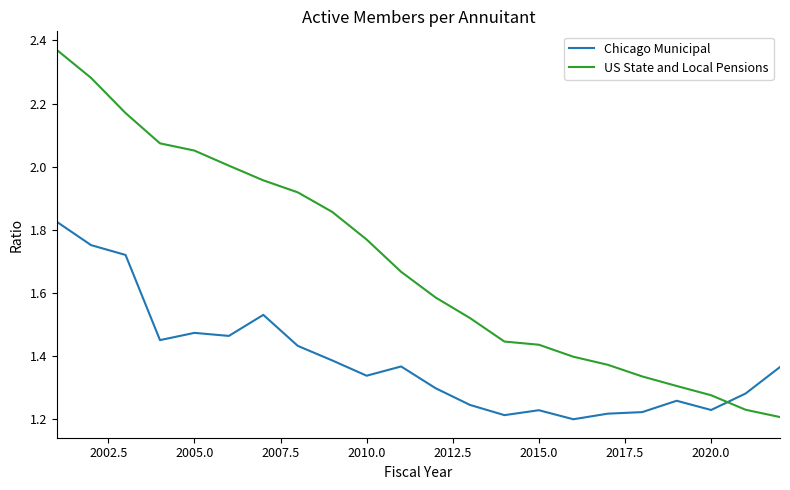

What is the difference between the maximum and minimum values in the Chicago Municipal series?

0.6